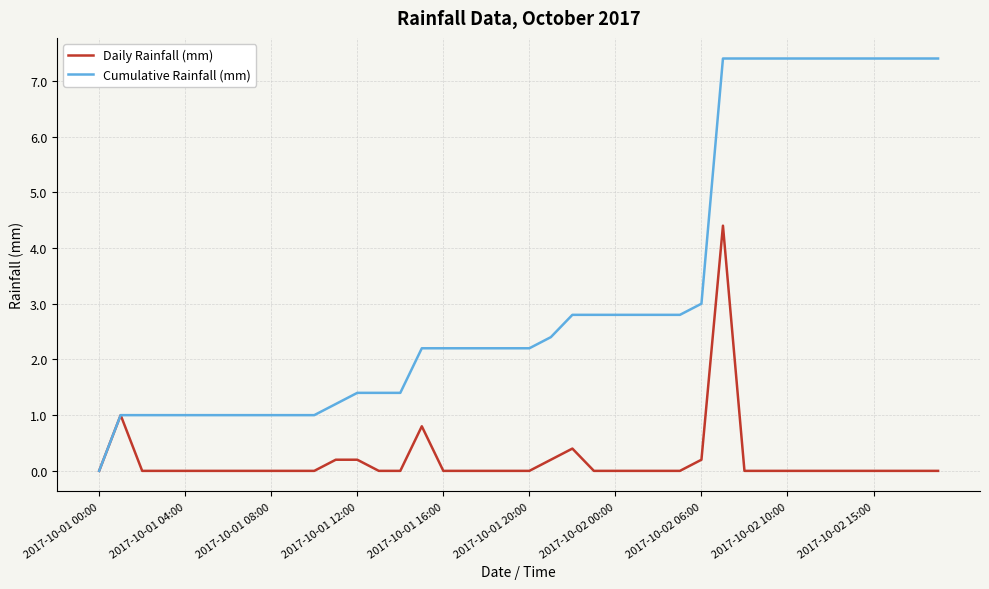

Rank the series by their maximum value, from highest to lowest.

Cumulative Rainfall (mm), Daily Rainfall (mm)